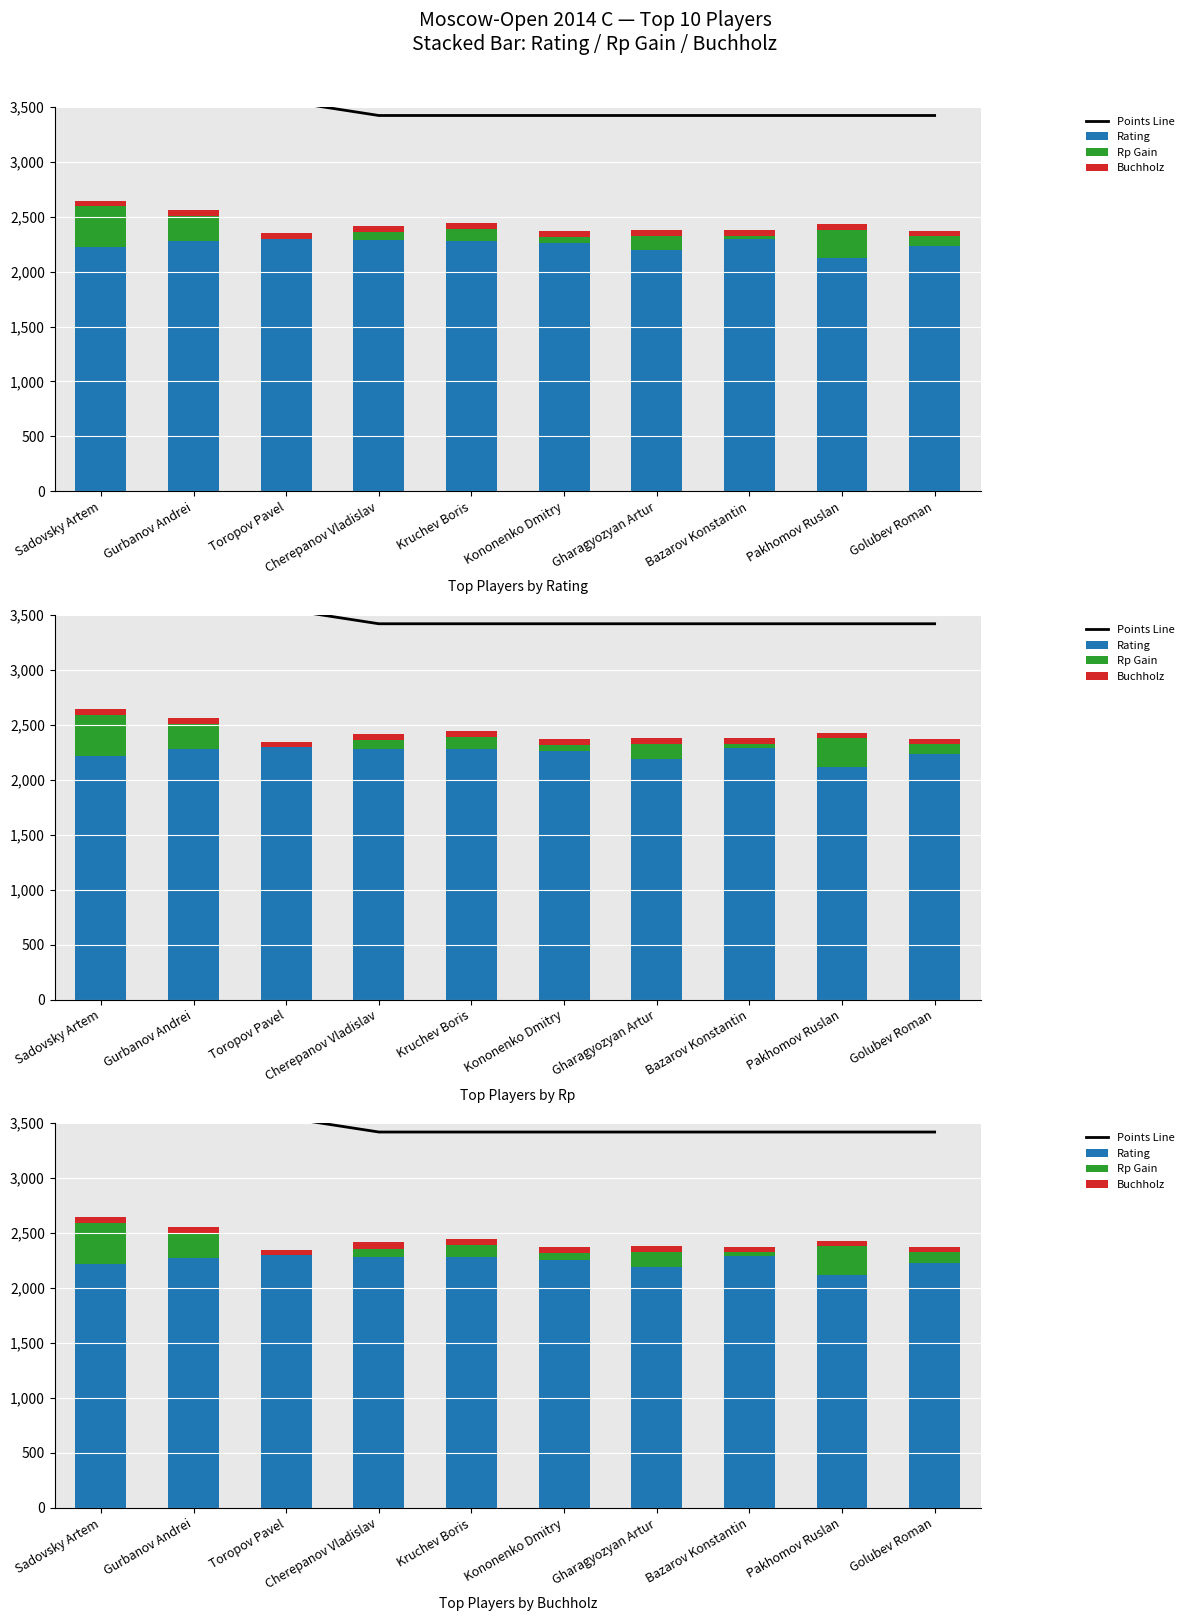

Reading left to right, extract all data points from this chart.

Points Line: 3810.0	3680.0	3550.0	3420.0	3420.0	3420.0	3420.0	3420.0	3420.0	3420.0
Rating: 2220.0	2277.0	2298.0	2283.0	2281.0	2260.0	2193.0	2293.0	2119.0	2231.0
Rp Gain: 372.0	227.0	0.0	77.0	109.0	58.0	134.0	33.0	260.0	93.0
Buchholz: 54.5	54.5	49.5	57.0	54.5	53.0	51.5	51.5	50.0	49.5